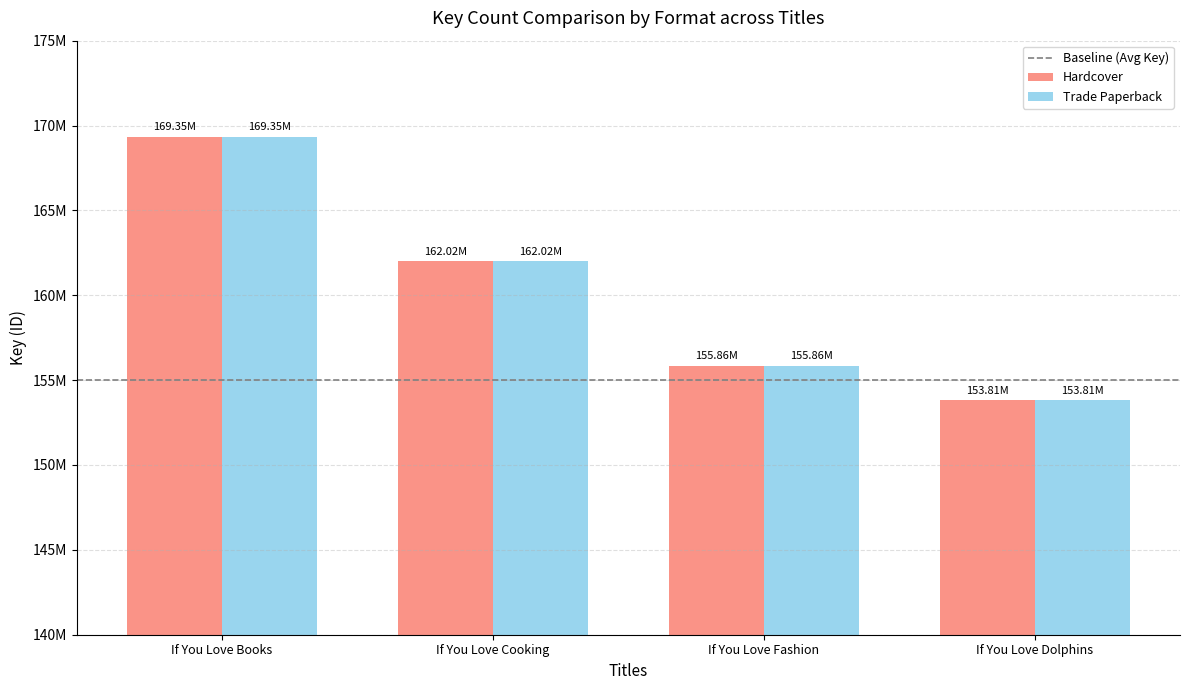

Reading left to right, what are all the values shown in this chart?

Hardcover: If You Love Books=169352593	If You Love Cooking=162017670	If You Love Fashion=155859941	If You Love Dolphins=153814818
Trade Paperback: If You Love Books=169352593	If You Love Cooking=162017670	If You Love Fashion=155859941	If You Love Dolphins=153814818